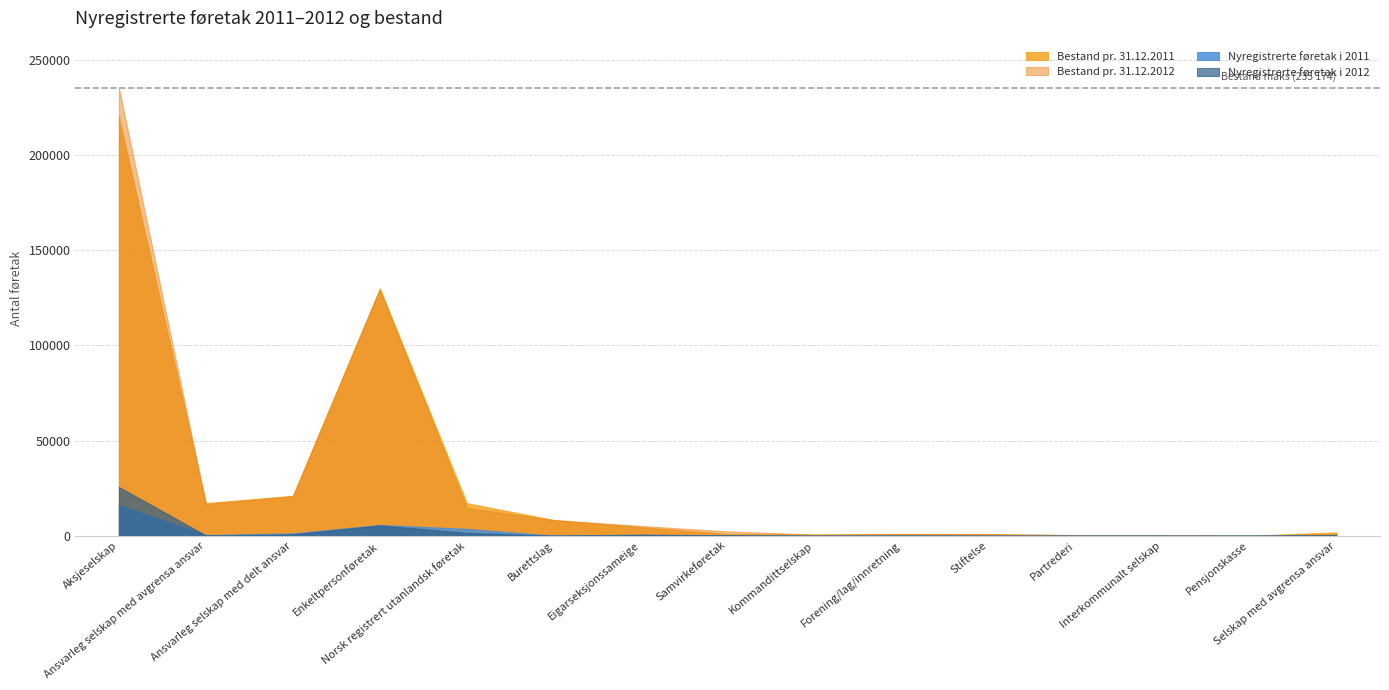

True or false: Bestand pr. 31.12.2011 and Nyregistrerte føretak i 2012 cross at least once.

False